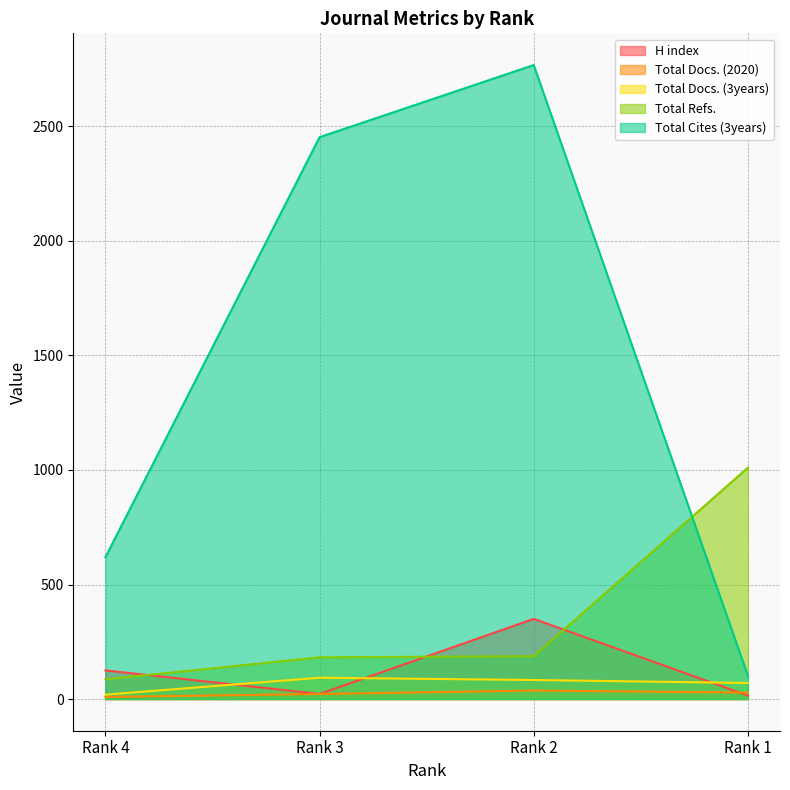

What is the value of the Total Docs. (3years) point at the 2nd from the left?

93